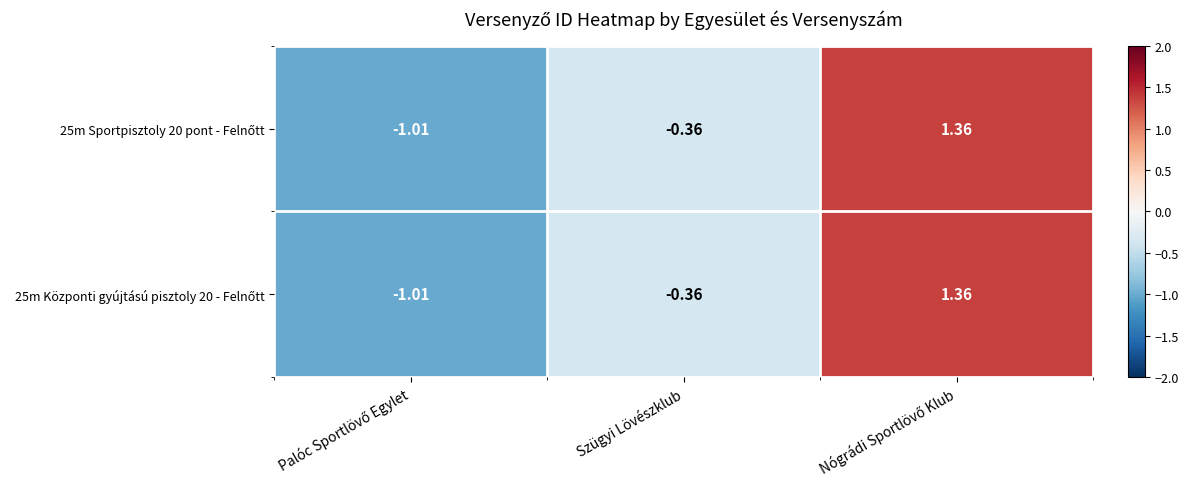

Count the number of categories in the chart.

3